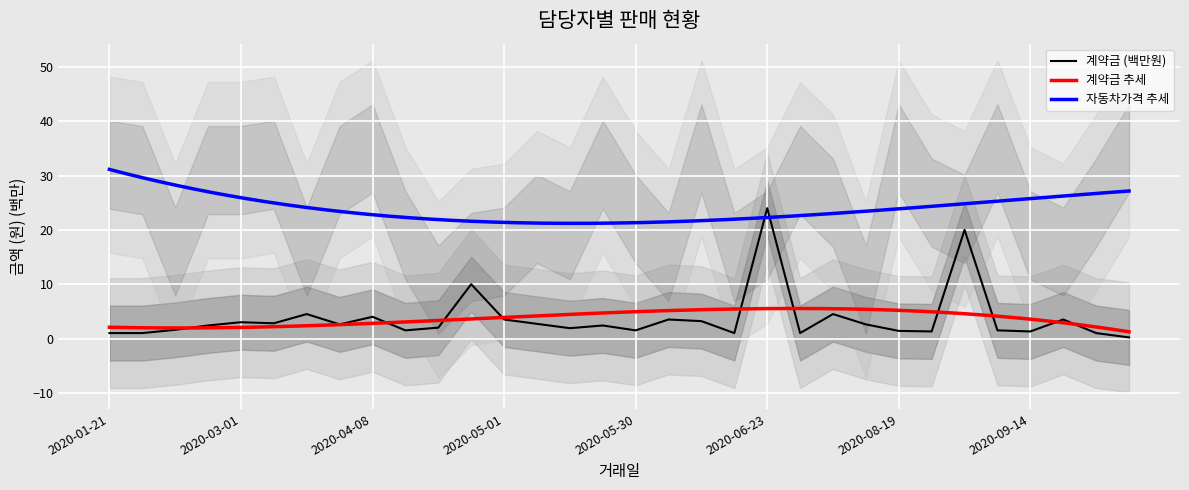

What position from the right is 2020-04-27?

21